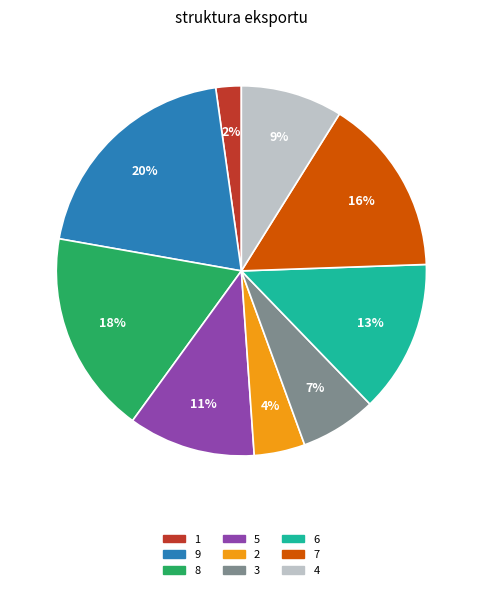

To the nearest percent, what is the difference between the 9 and 3 slice percentages?

13%